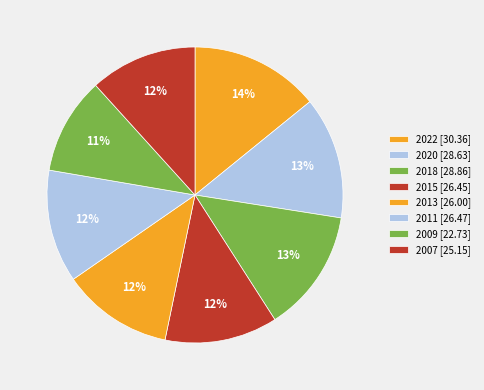

Does any single category account for the majority?

No